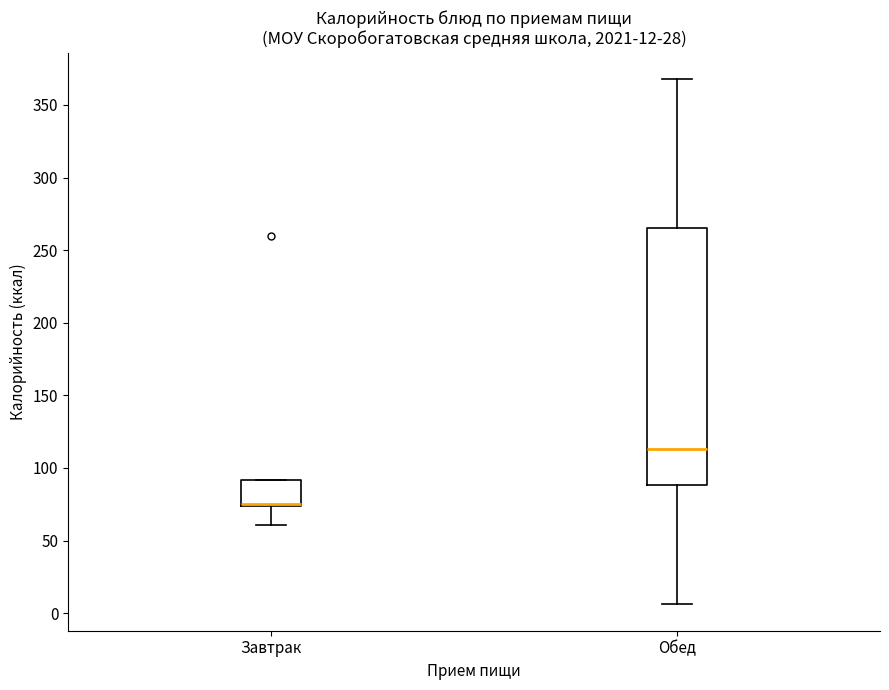

Comparing the boxes themselves (not the whiskers), which one is the tallest?

Обед